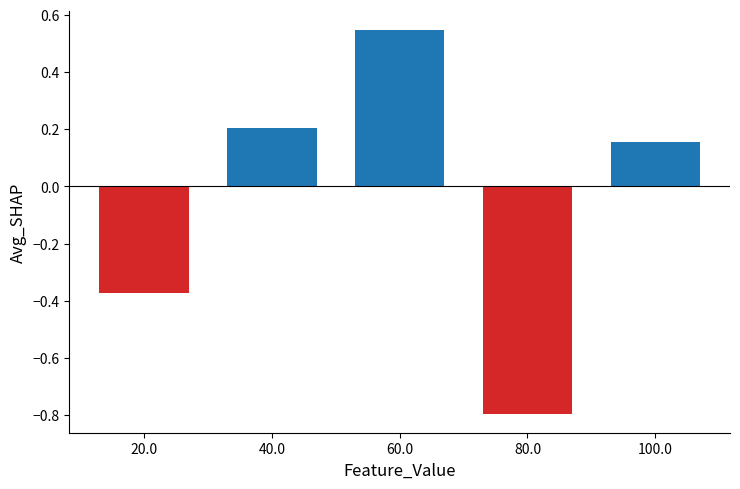

Which label corresponds to the smallest value in the chart?

80.0